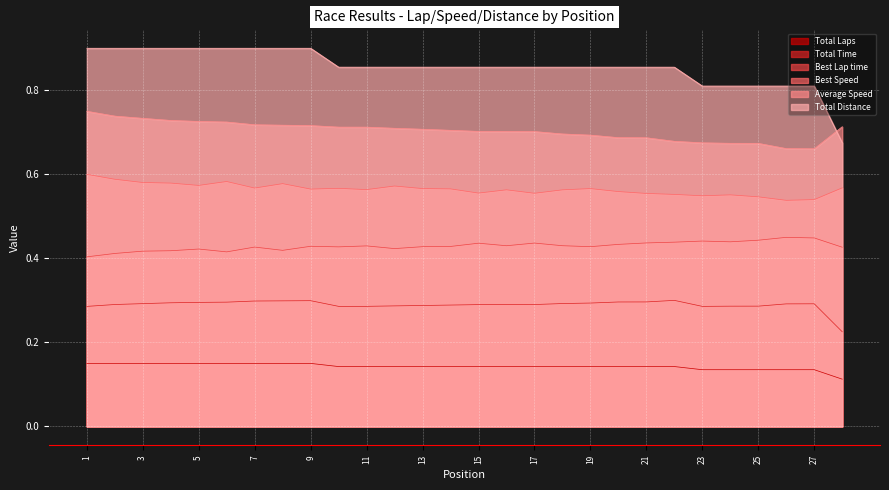

What is the value of the Best Speed point at the 6th from the left?

0.6